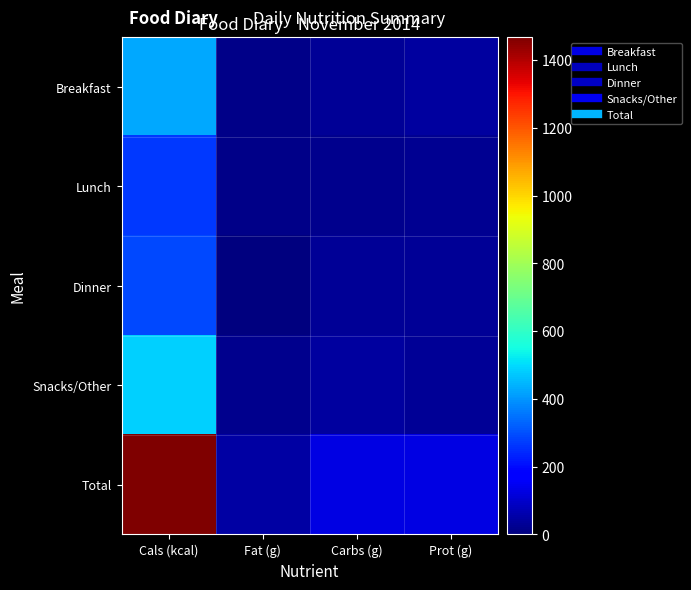

Which series has the largest range (max minus min)?

Total